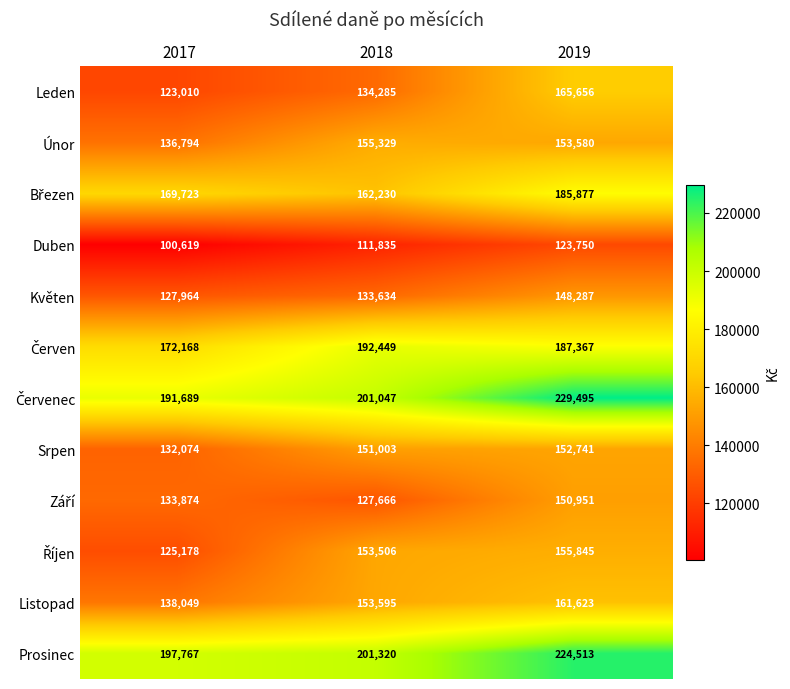

At which category does the chart reach its minimum across all series?

2017